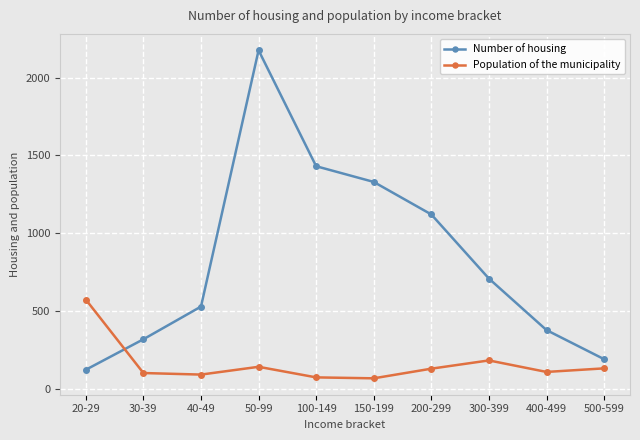

What is the sum of the Number of housing values at 500-599 and 20-29?

314